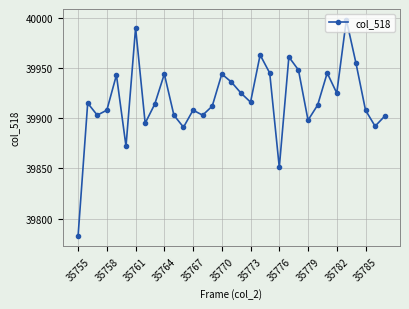

What is the value of the 1st point from the left?

39783